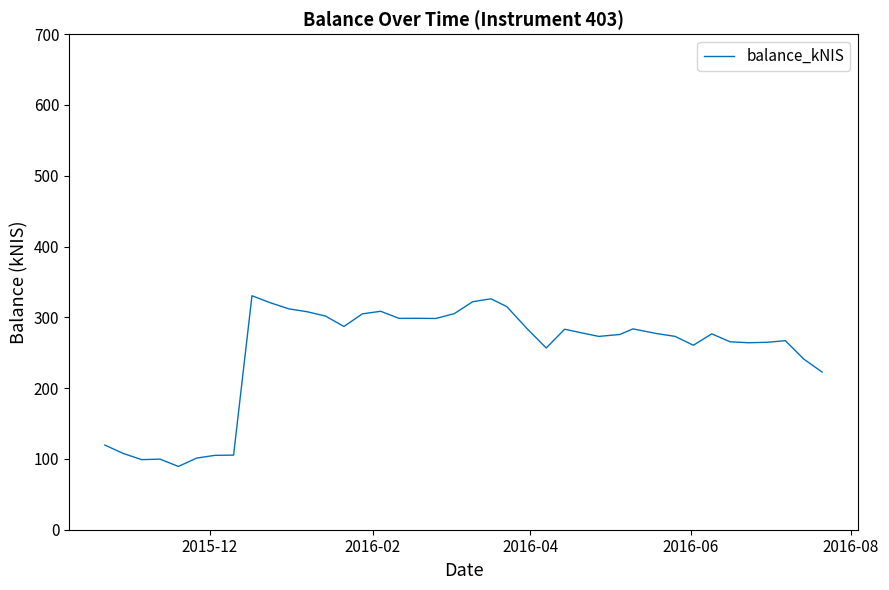

What is the smallest value displayed?

89.4